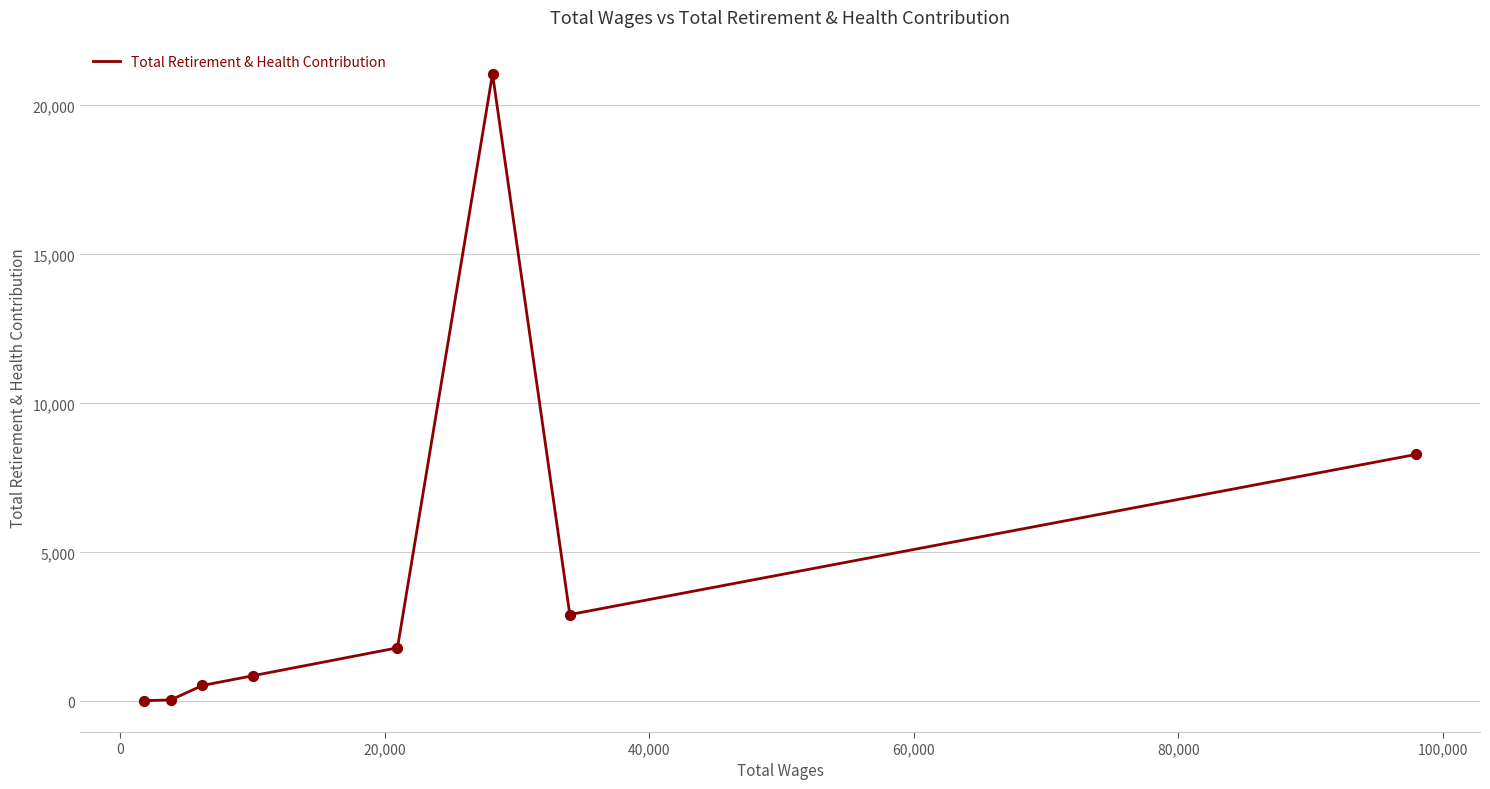

What is the difference between the maximum and minimum values?

21040